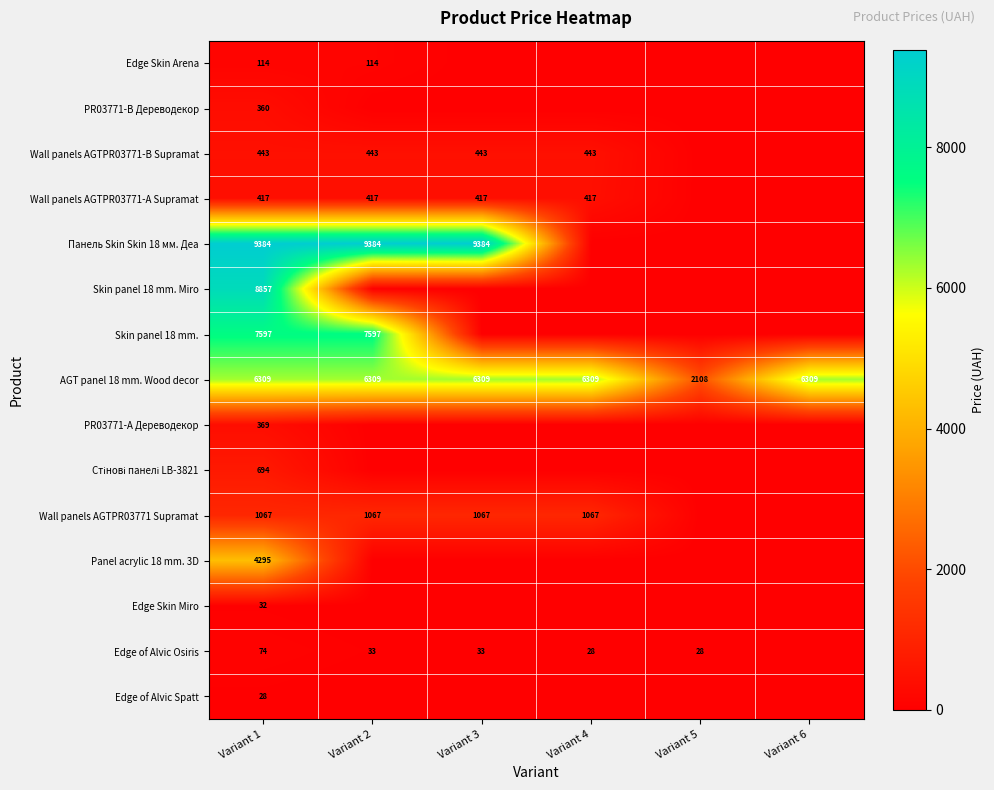

What is the highest value of the AGT panel 18 mm. Wood decor series?

6309